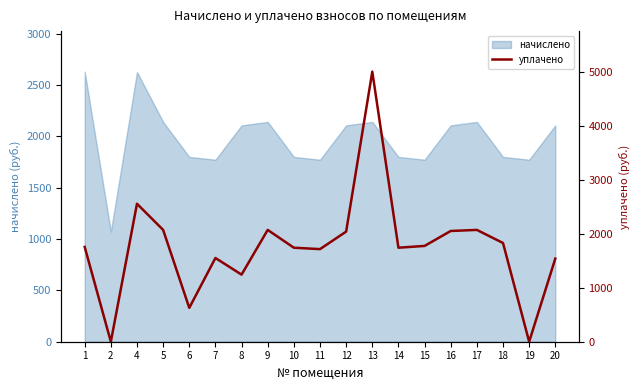

Read the value at 5.

2070.0